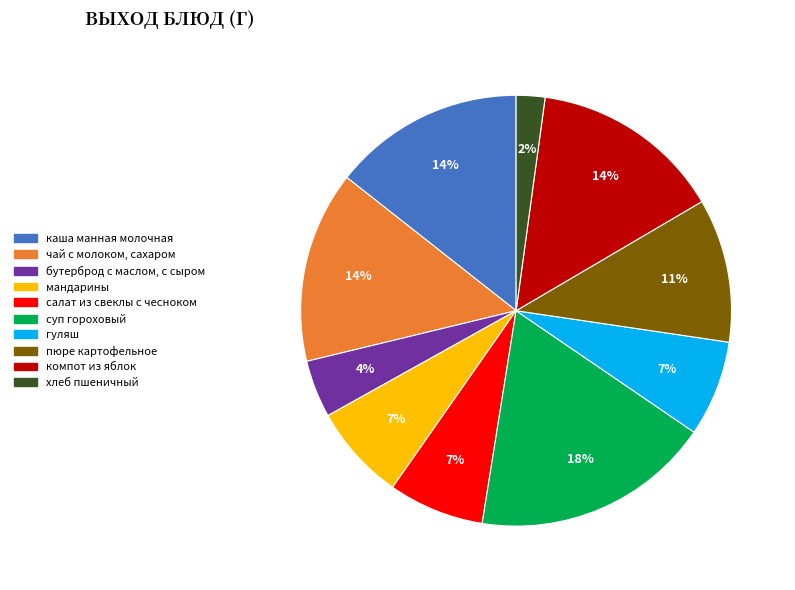

Does any single category account for the majority?

No